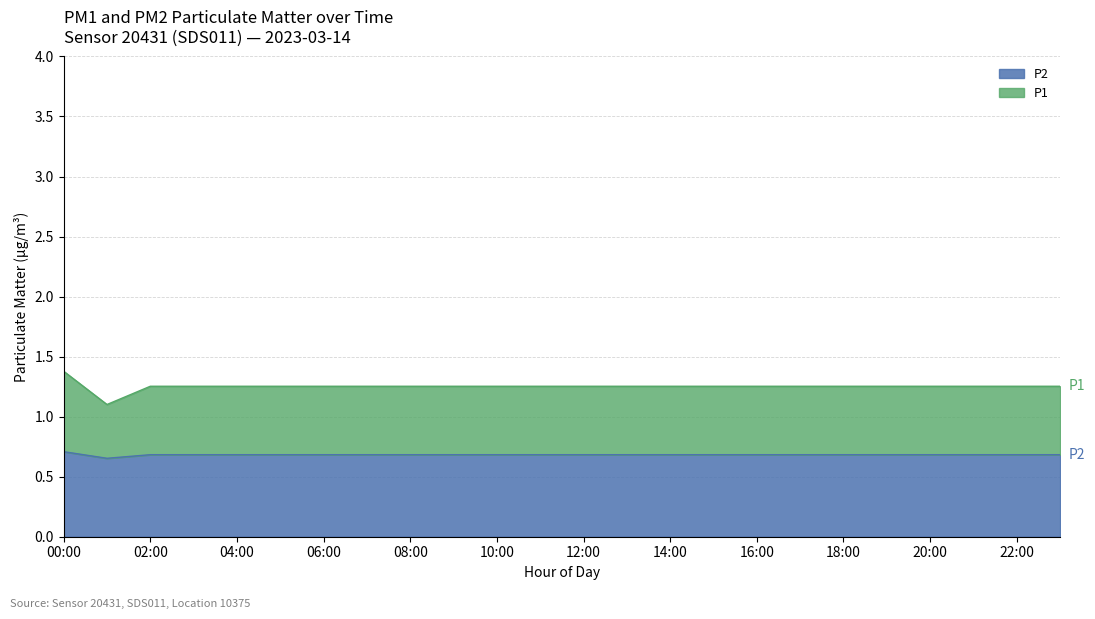

What is the difference between the maximum and minimum values in the P2 series?

0.5